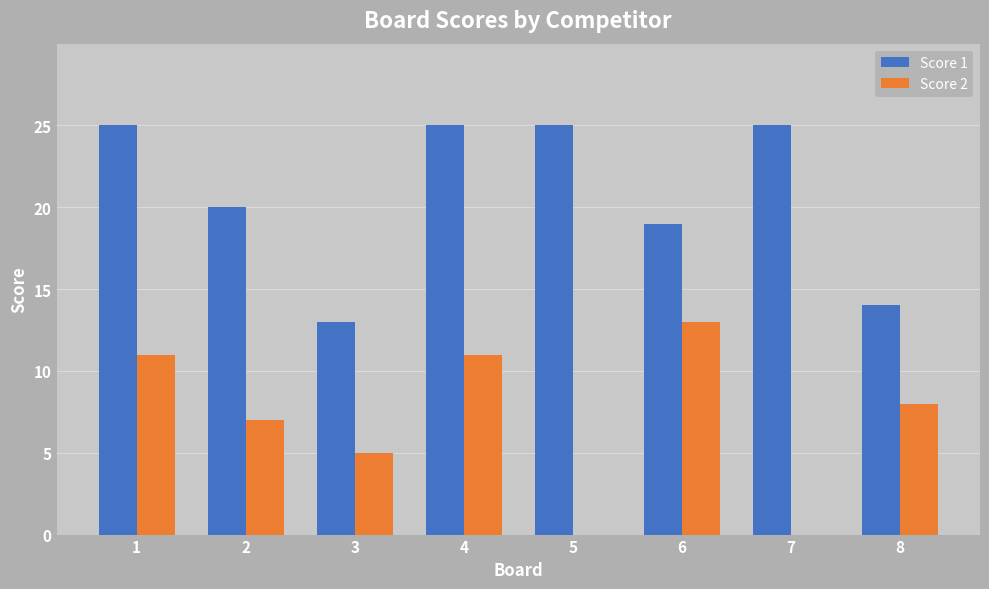

Which series has the largest total across all categories?

Score 1